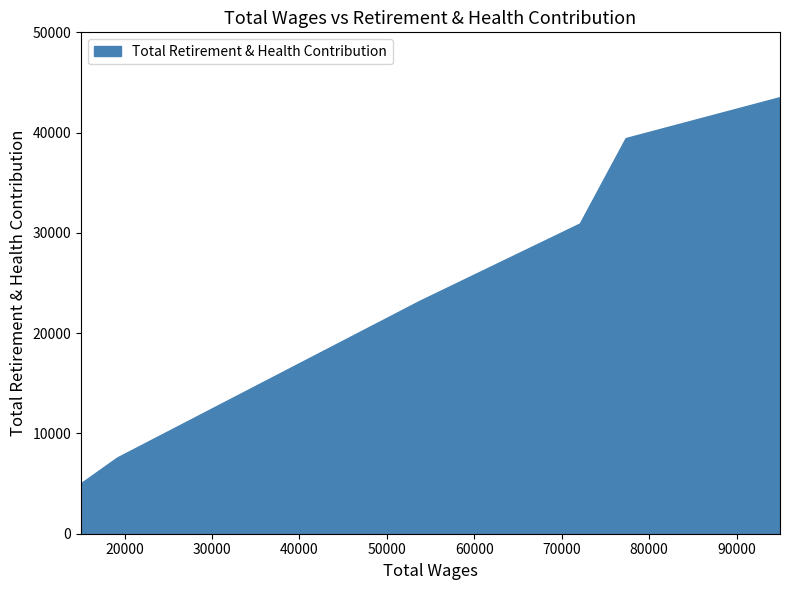

What is the maximum value shown in the chart?

43489